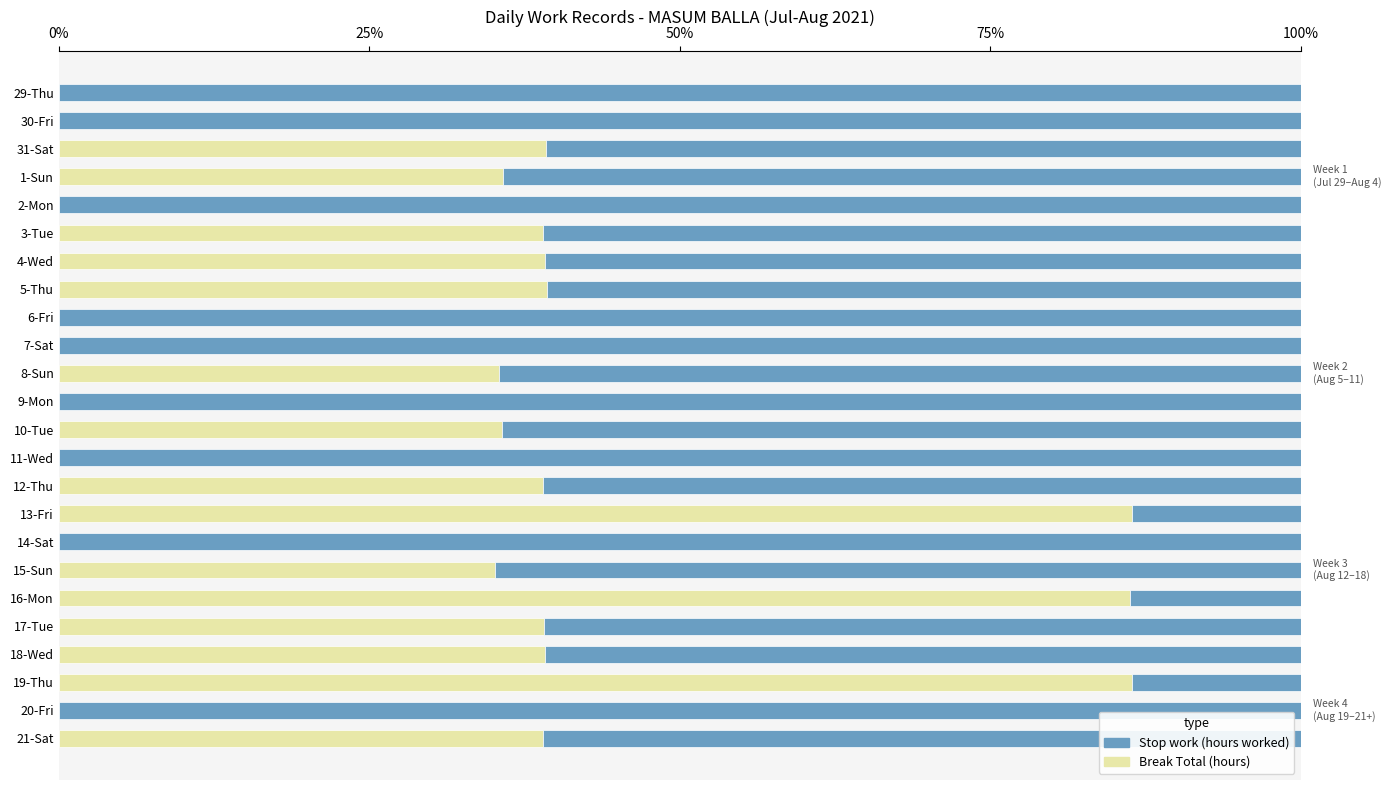

What are all the series names shown in the legend?

Stop work (hours worked), Break Total (hours)